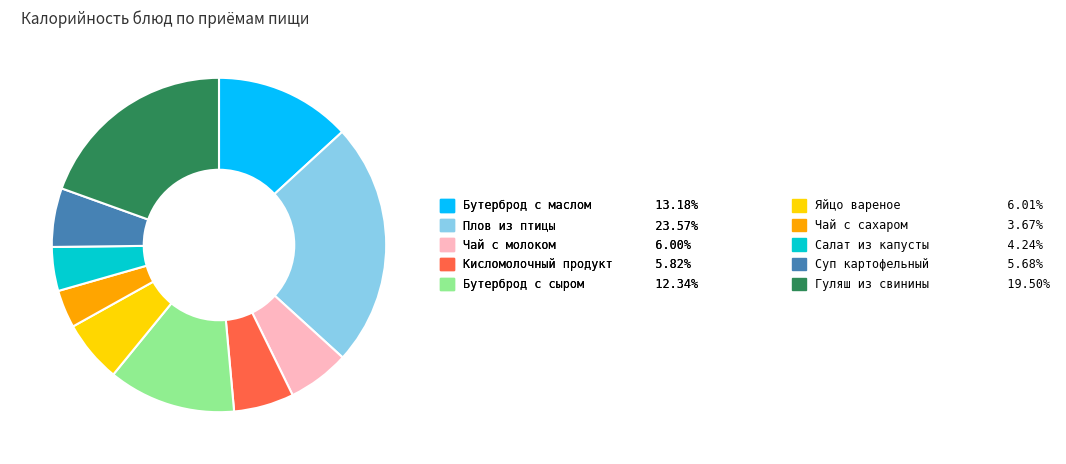

What is the ratio of the value at Чай с сахаром 3.67% to the value at Кисломолочный продукт 5.82%?

0.6